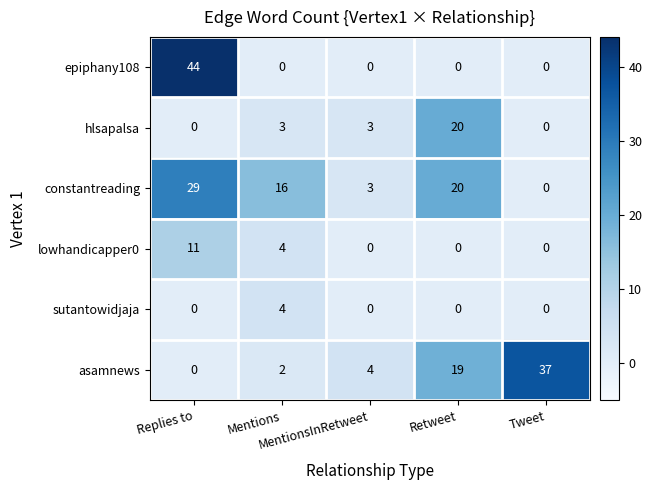

List the series in order of their peak value, lowest first.

sutantowidjaja, lowhandicapper0, hlsapalsa, constantreading, asamnews, epiphany108